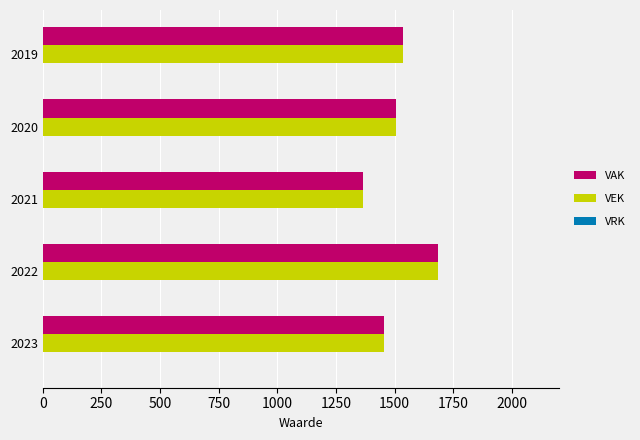

At which label does VEK reach its peak?

2022